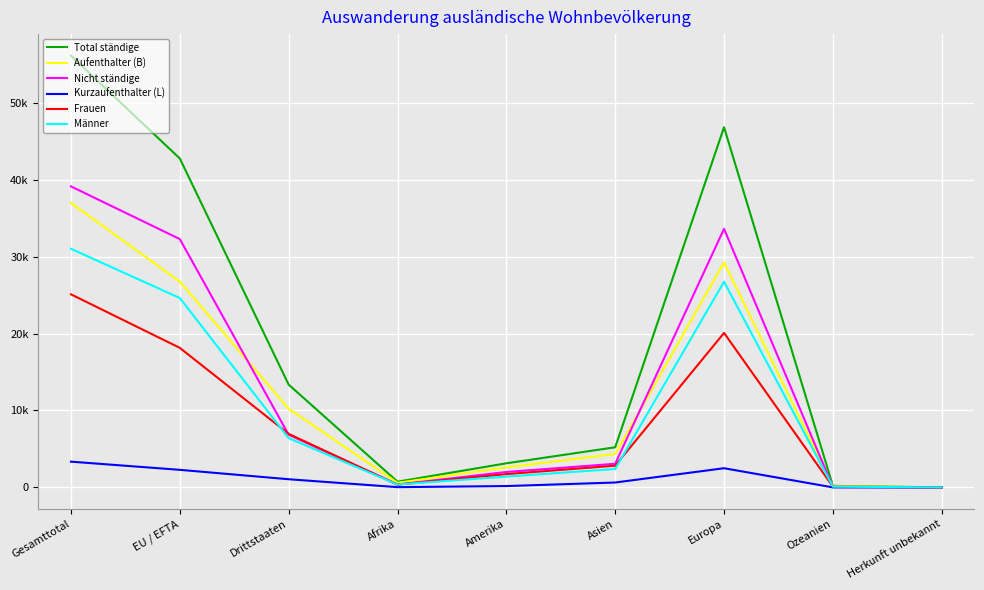

What is the difference between the second highest and minimum values in the Nicht ständige series?

33602